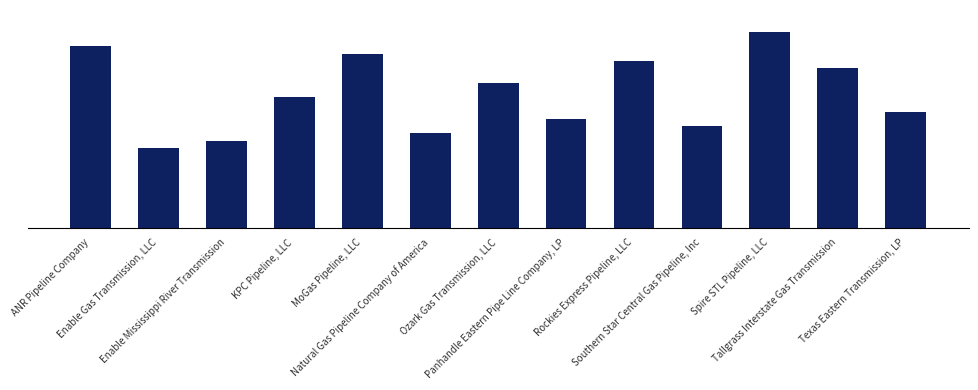

Between Texas Eastern Transmission, LP and Southern Star Central Gas Pipeline, Inc, which is larger?

Texas Eastern Transmission, LP